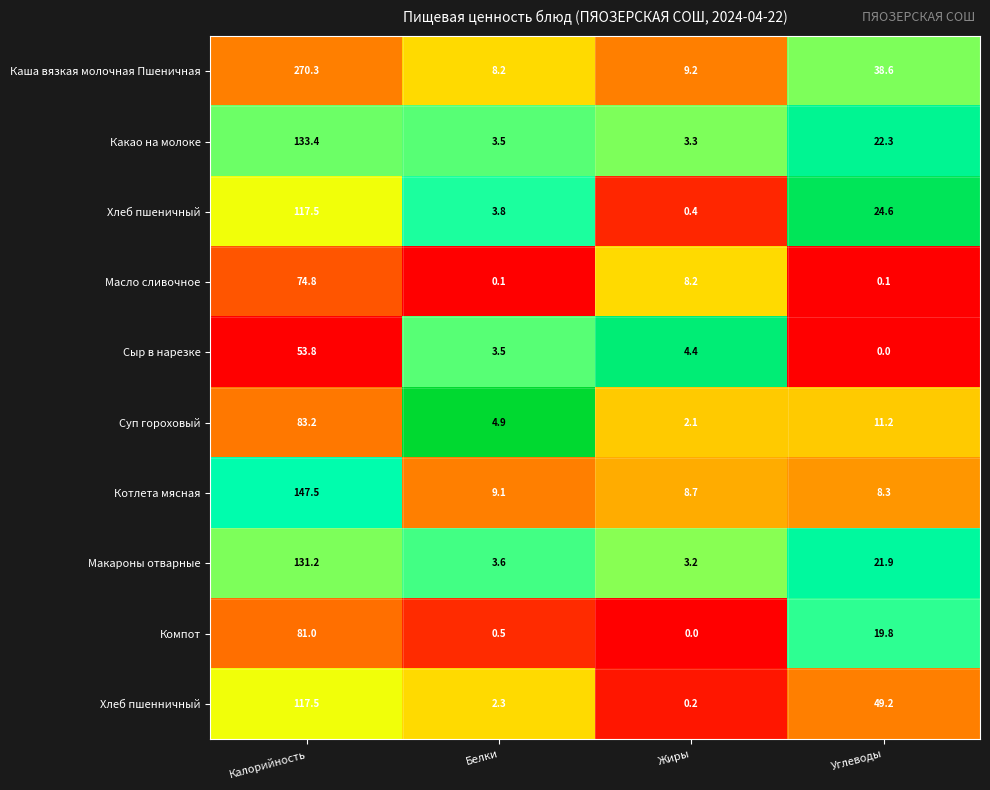

True or false: Суп гороховый has a value of 3.4 at Углеводы.

False